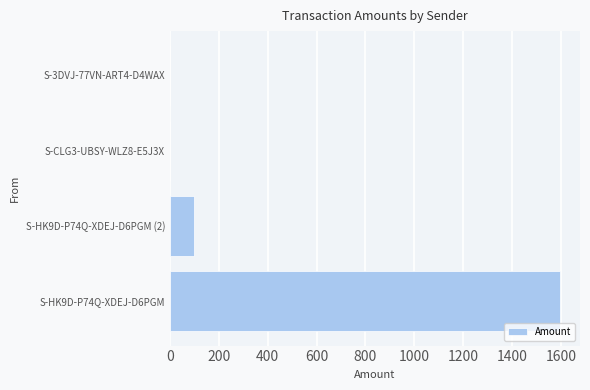

What is the change in value from S-HK9D-P74Q-XDEJ-D6PGM to S-HK9D-P74Q-XDEJ-D6PGM (2)?

-1500.0